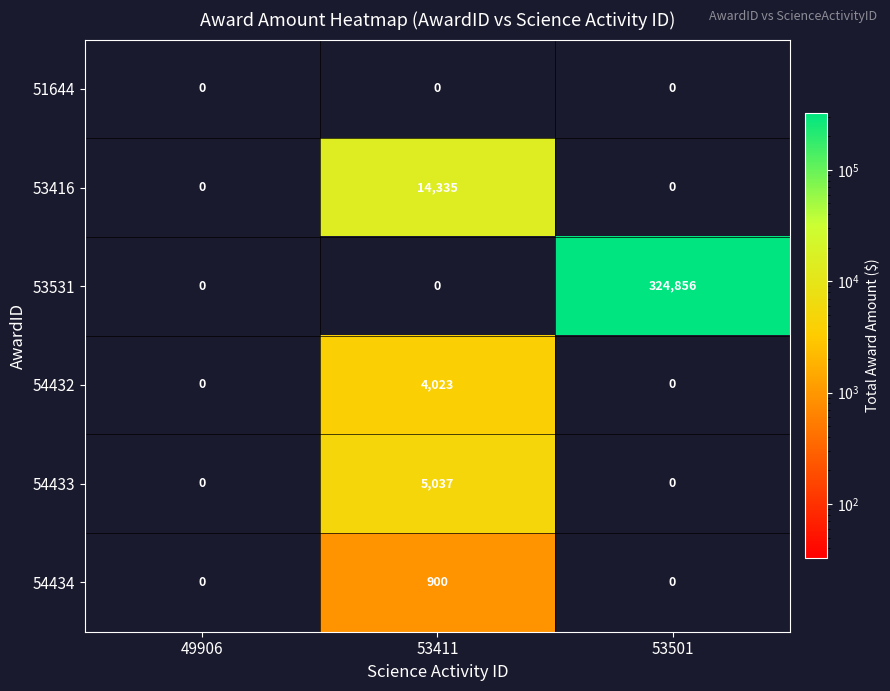

List the series in order of their peak value, highest first.

53531, 53416, 54433, 54432, 54434, 51644